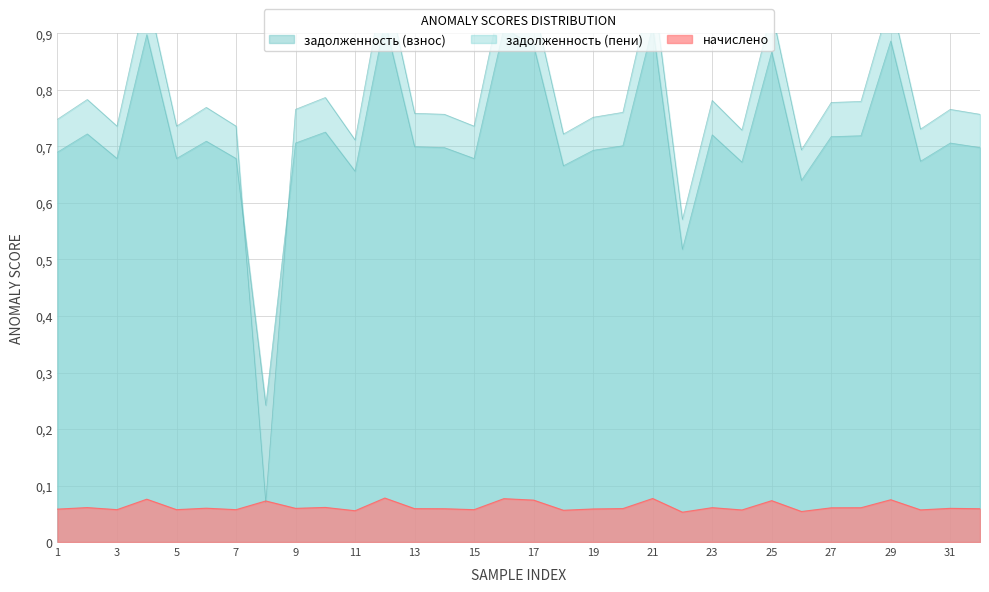

True or false: начислено has a value of 0.1 at 20.

True